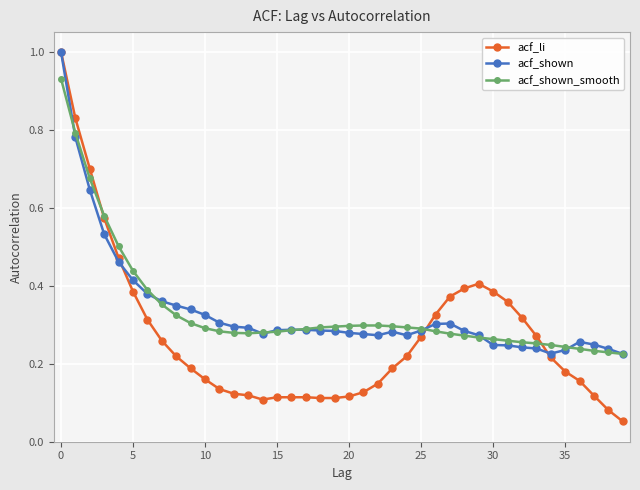

At how many categories does at least one series exceed 0?

40